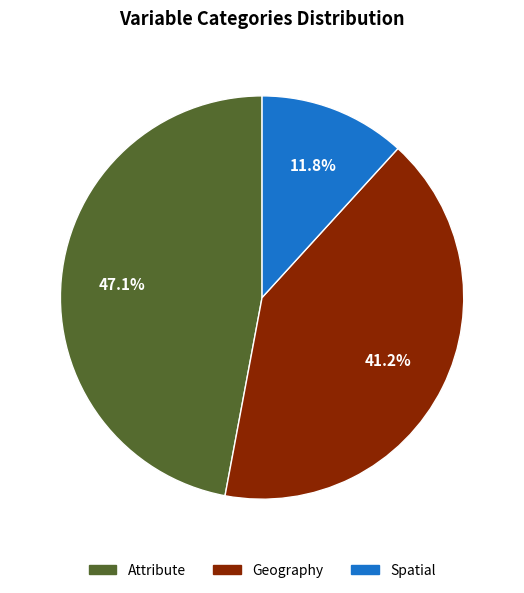

To the nearest percent, what is the difference between the largest and smallest slice percentages?

35%